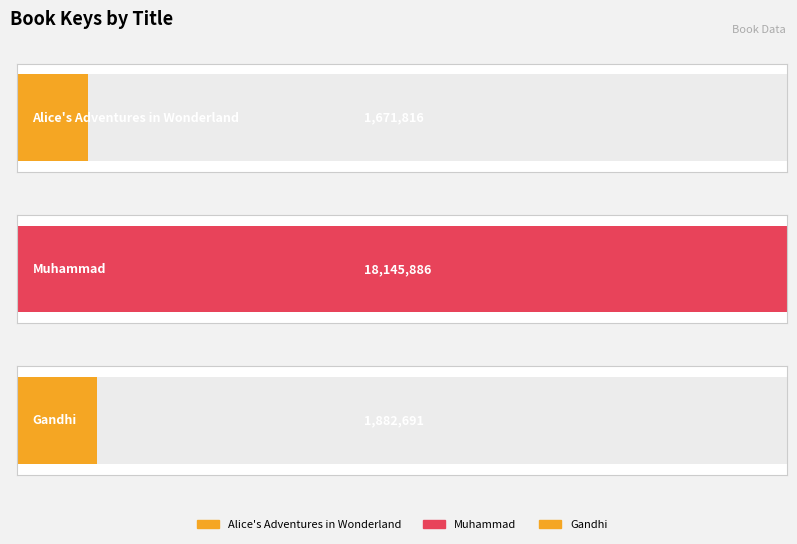

What is the difference between the maximum and minimum values?

16474070